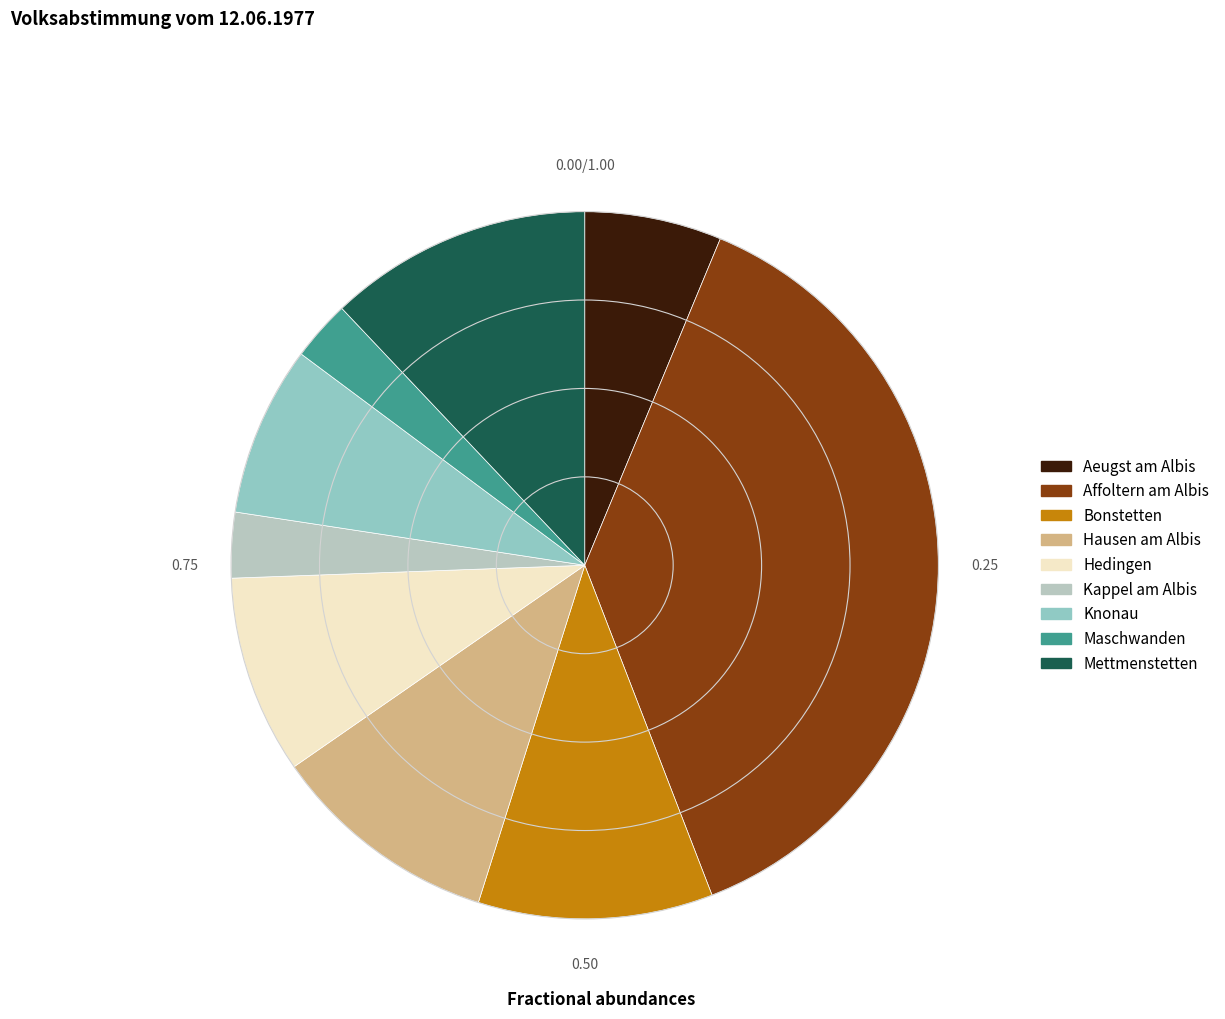

What is the largest slice in the pie chart?

Affoltern am Albis